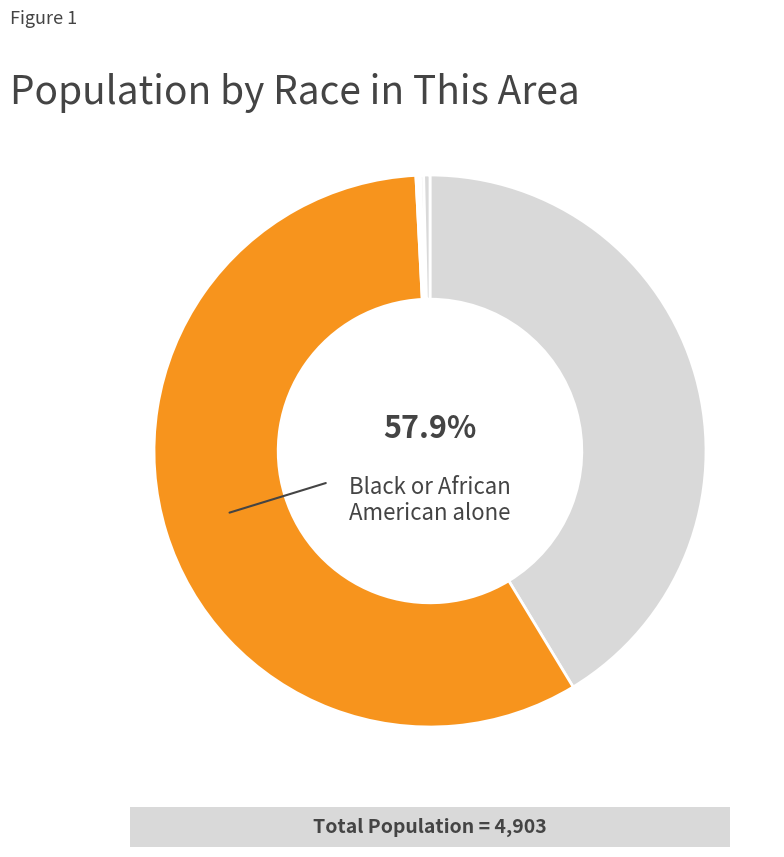

Does any single category account for the majority?

Yes